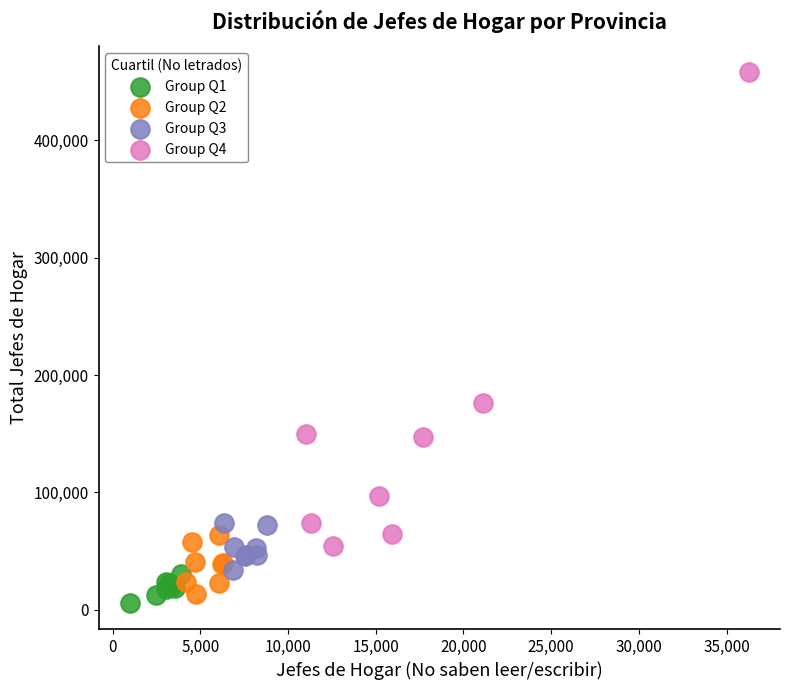

Which series reaches the maximum Y coordinate?

Group Q4